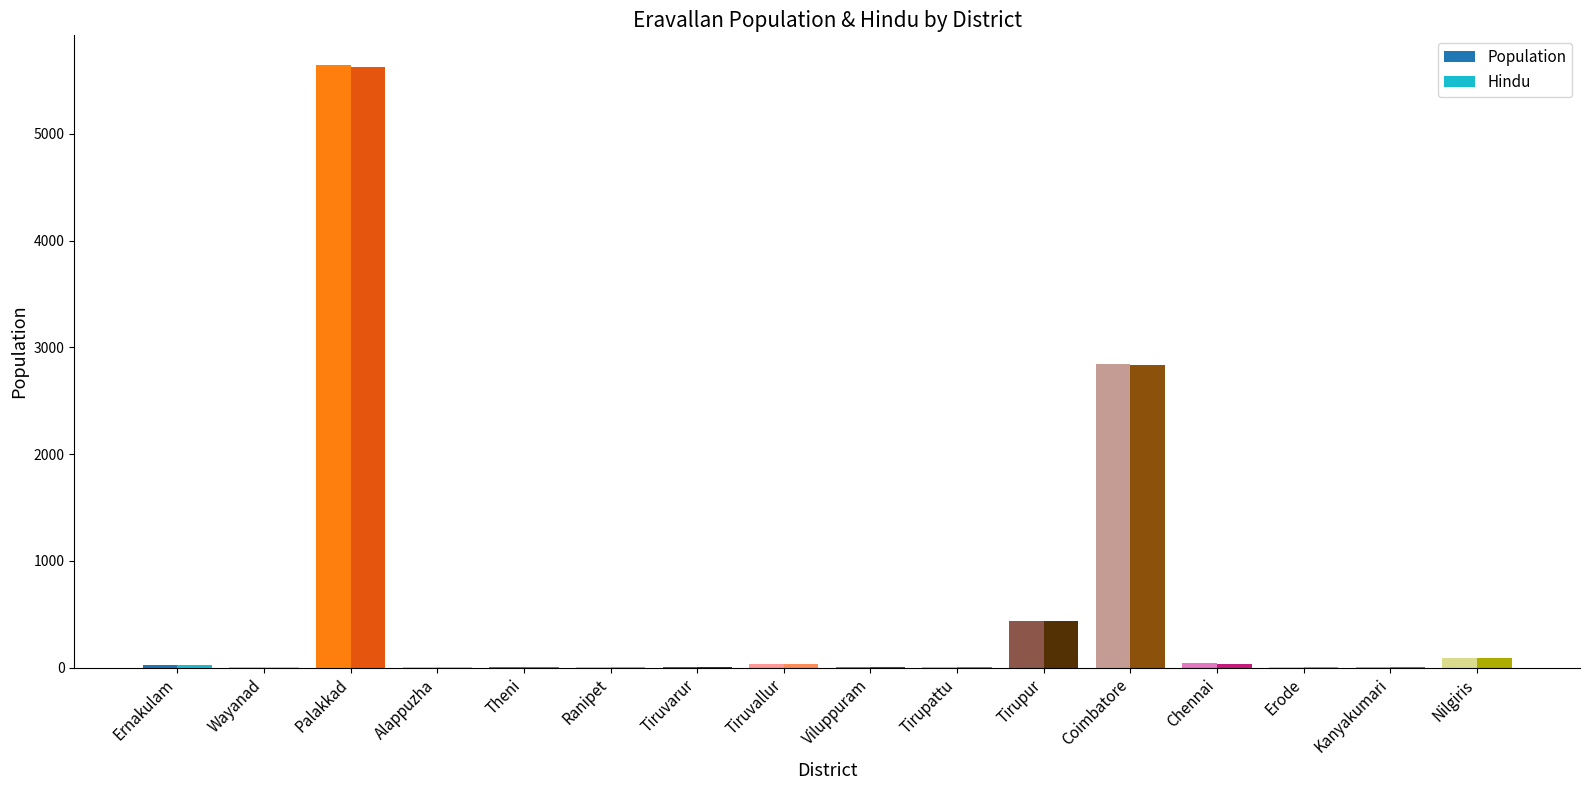

Which series changed the most between Palakkad and Theni?

Population